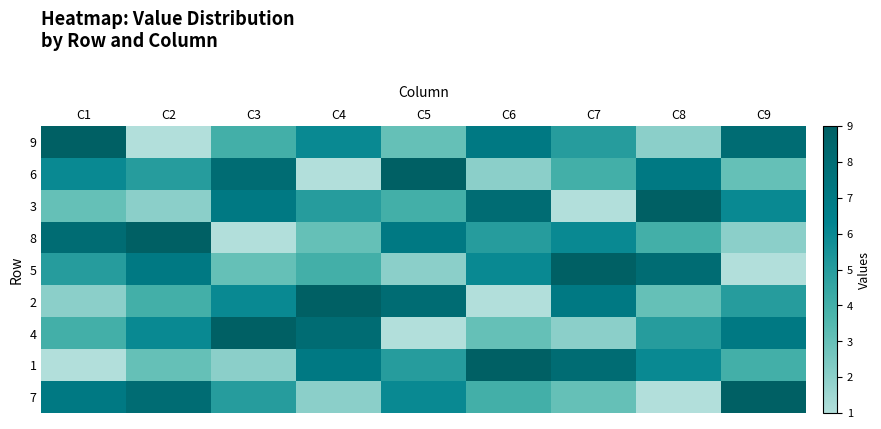

Reading left to right, list all the values displayed in this chart.

9: C1=9	C2=1	C3=4	C4=6	C5=3	C6=7	C7=5	C8=2	C9=8
6: C1=6	C2=5	C3=8	C4=1	C5=9	C6=2	C7=4	C8=7	C9=3
3: C1=3	C2=2	C3=7	C4=5	C5=4	C6=8	C7=1	C8=9	C9=6
8: C1=8	C2=9	C3=1	C4=3	C5=7	C6=5	C7=6	C8=4	C9=2
5: C1=5	C2=7	C3=3	C4=4	C5=2	C6=6	C7=9	C8=8	C9=1
2: C1=2	C2=4	C3=6	C4=9	C5=8	C6=1	C7=7	C8=3	C9=5
4: C1=4	C2=6	C3=9	C4=8	C5=1	C6=3	C7=2	C8=5	C9=7
1: C1=1	C2=3	C3=2	C4=7	C5=5	C6=9	C7=8	C8=6	C9=4
7: C1=7	C2=8	C3=5	C4=2	C5=6	C6=4	C7=3	C8=1	C9=9